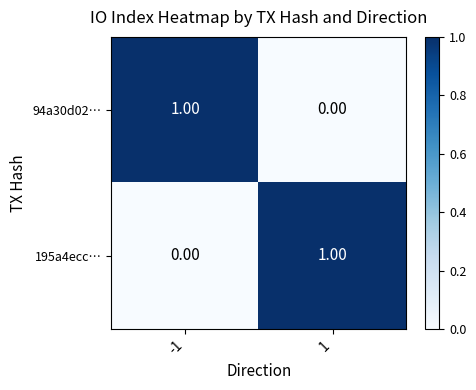

What is the spread (max minus min) of values at -1?

1